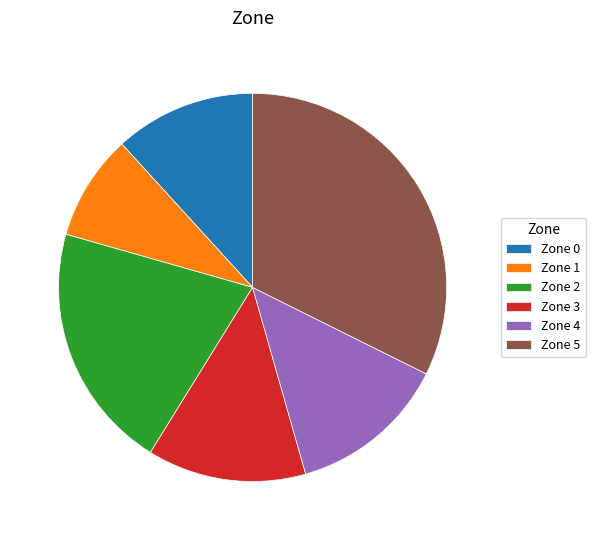

Is the sum of Zone 2 and Zone 3 greater than half?

No